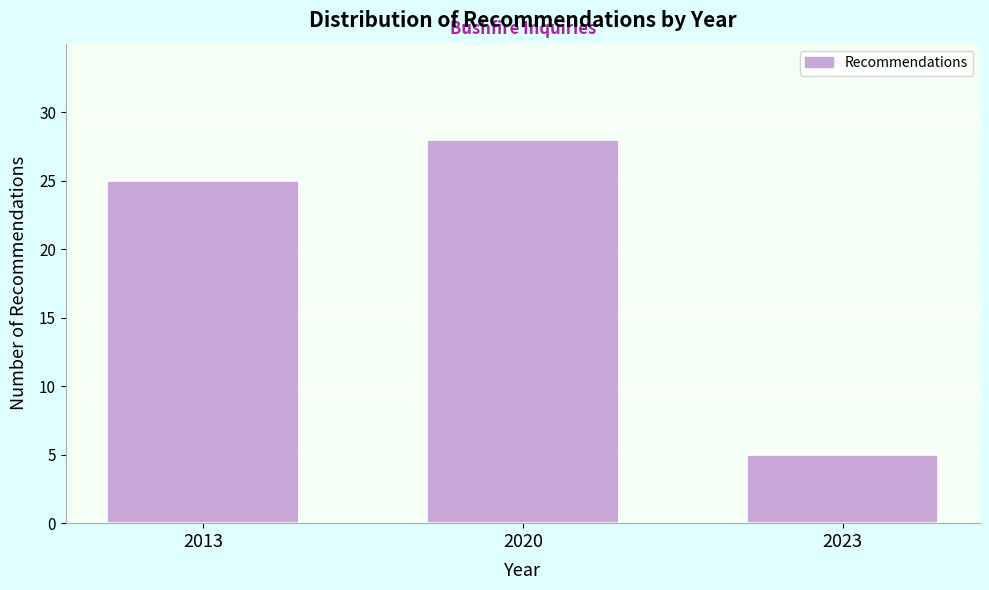

Reading left to right, extract all data points from this chart.

2013=25	2020=28	2023=5